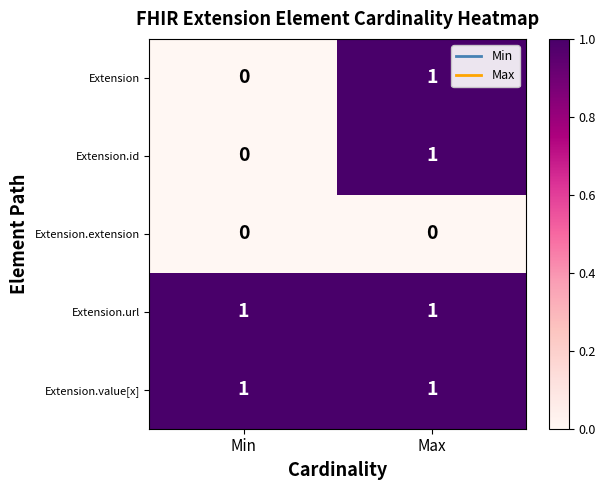

At which category is the sum across all series the highest?

Max